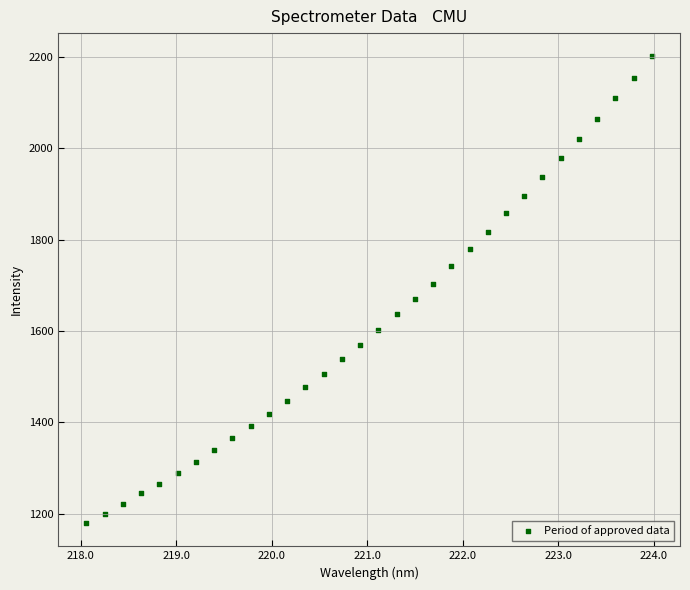

What is the range of Y values (max minus min)?

1021.0